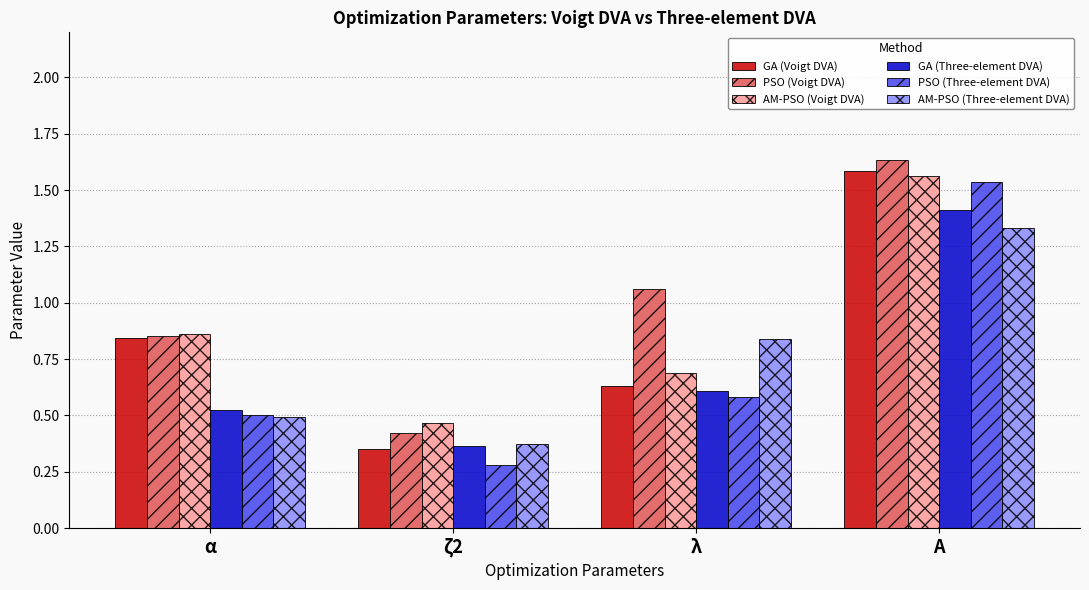

Is it true that PSO (Voigt DVA) equals 0.4 at ζ2?

True